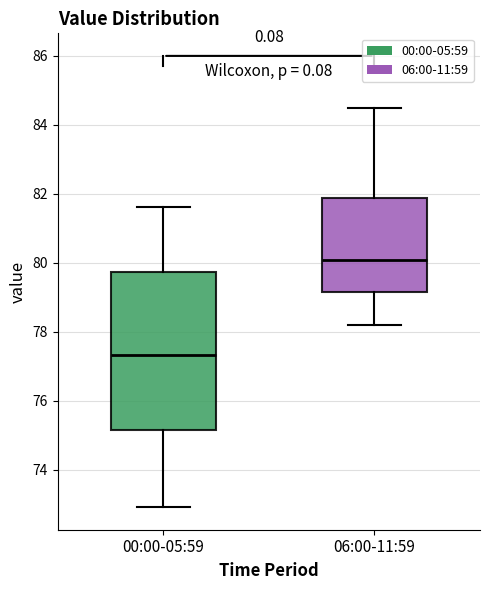

Reading left to right, read every box against the y-axis: the position of its median line, the range the box covers, and the ends of its whiskers. The values are not printed on the chart, so give them approximately, as read against the axis.

00:00-05:59: median 77.4, box 75.2 to 79.8, whiskers 73.0 to 81.6
06:00-11:59: median 80.0, box 79.2 to 81.8, whiskers 78.2 to 84.4